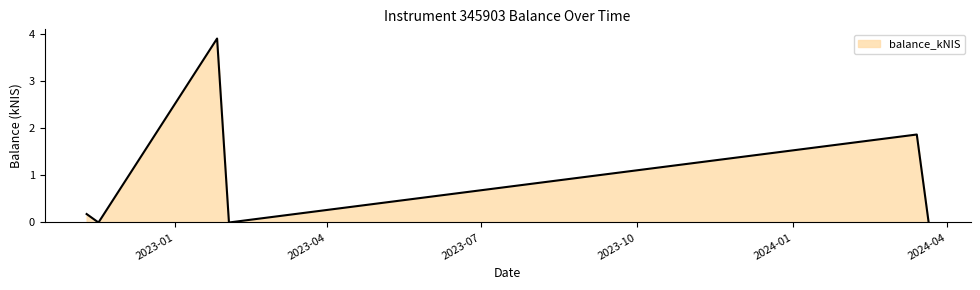

True or false: the data has more than 1 interior local peaks.

True